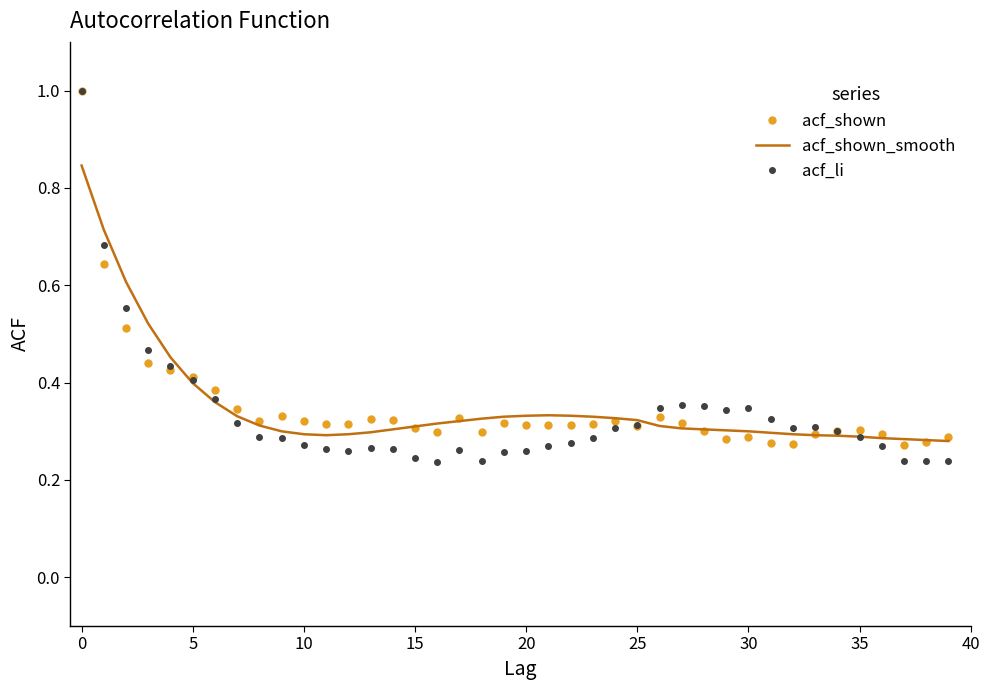

Which series has the largest range (max minus min)?

acf_li